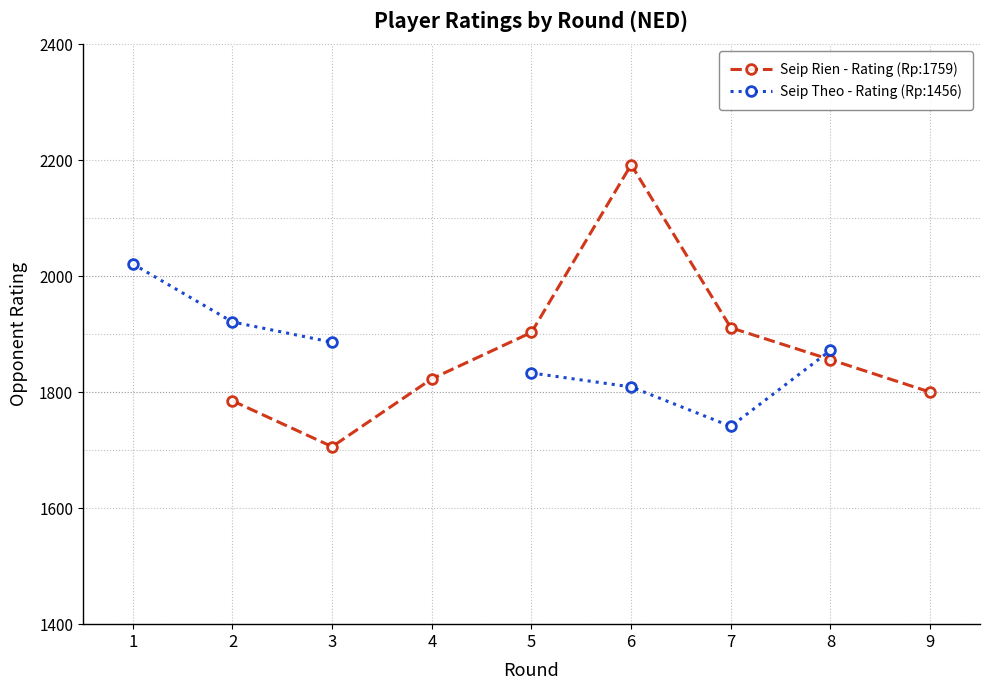

Where is Seip Theo - Rating (Rp:1456) nearest to the value 1881?

3